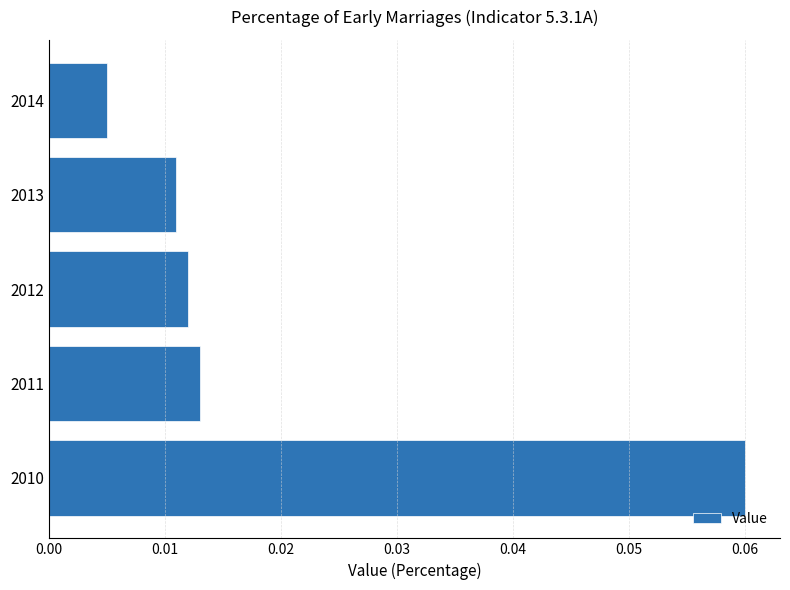

Is it true that the value at 2010 is 0.0?

False